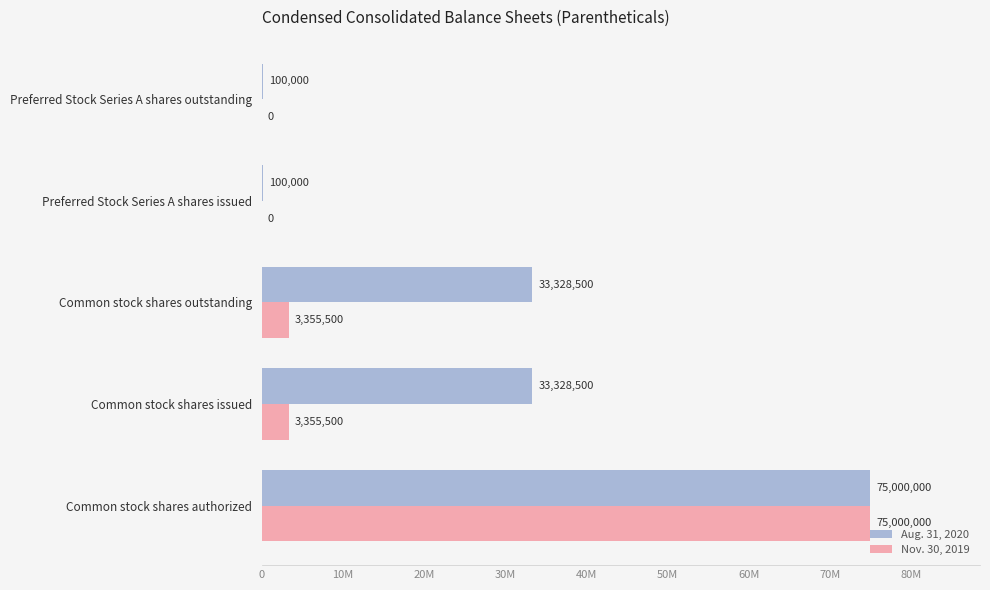

What are all the series names shown in the legend?

Aug. 31, 2020, Nov. 30, 2019